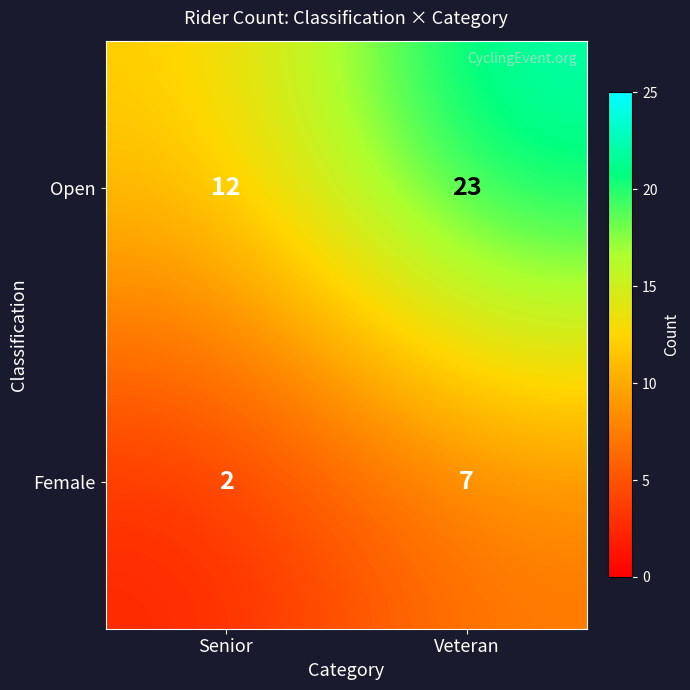

Which series has the largest range (max minus min)?

Open